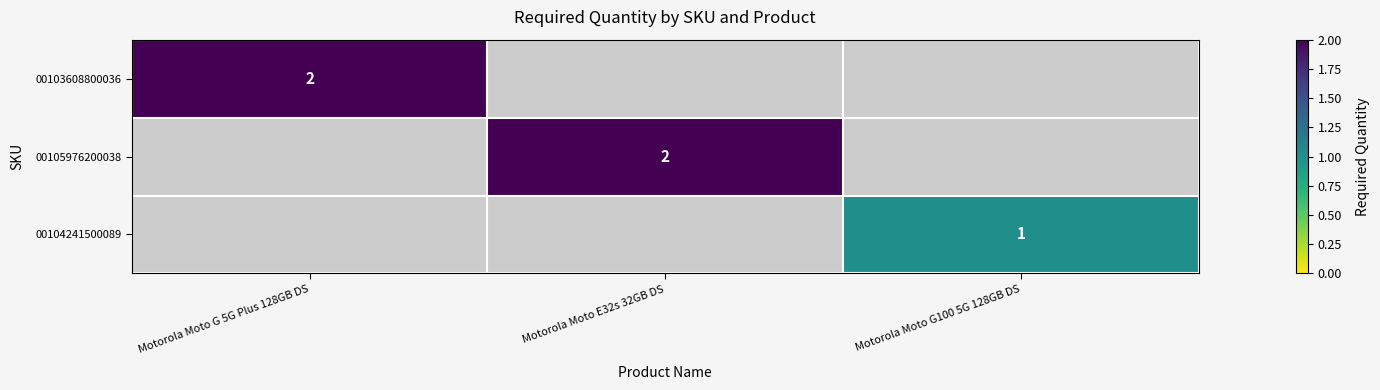

The value of 00104241500089 at Motorola Moto G100 5G 128GB DS is 1. True or false?

True